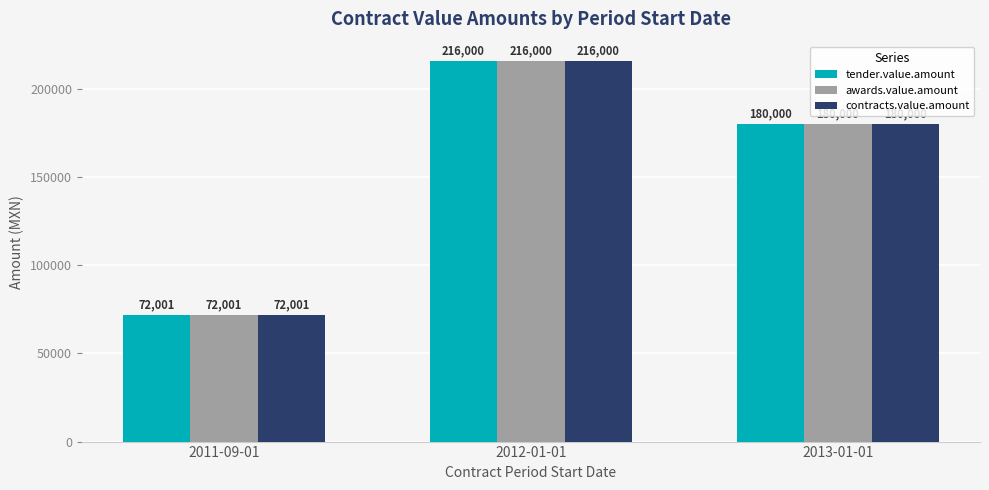

At which category is the sum across all series the highest?

2012-01-01